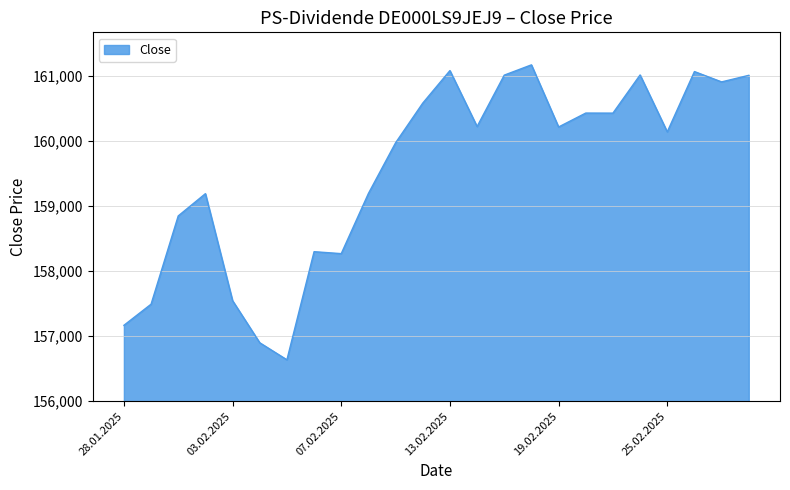

What is the maximum value shown in the chart?

161171